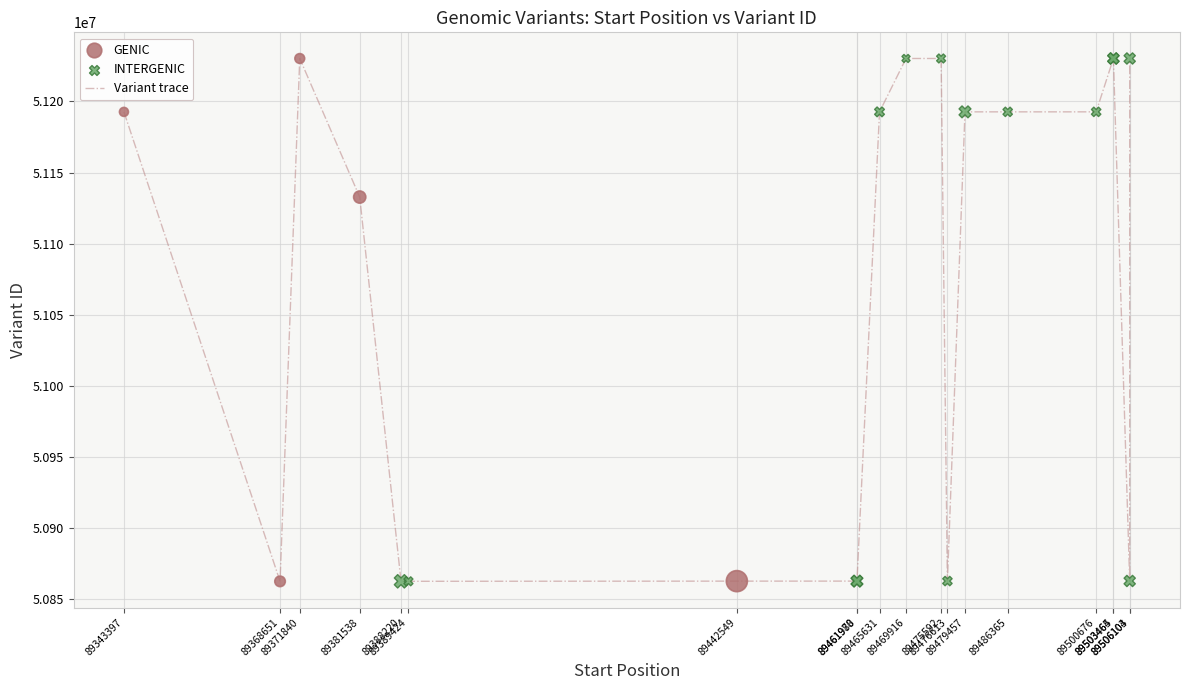

What is the difference between the maximum and minimum values?

367581